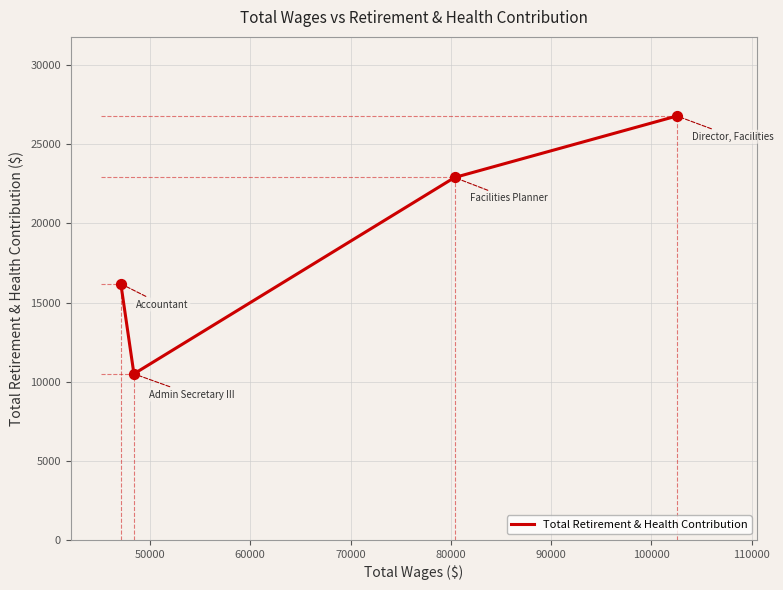

How many interior local valleys (lower than both neighbors) does the data have?

1